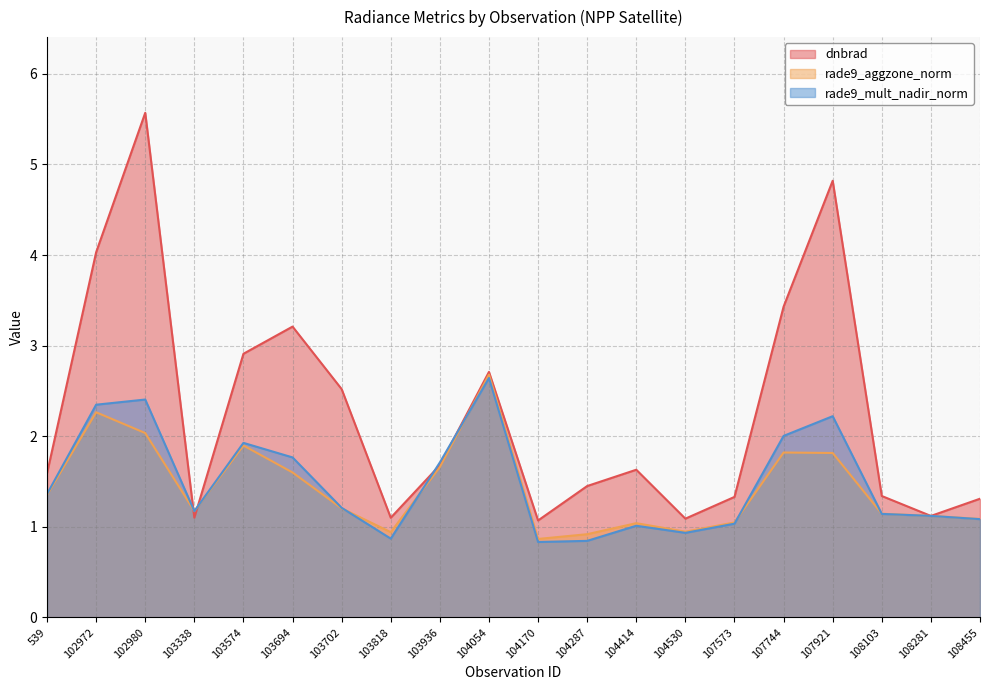

Which has a higher value, 103574 or 104054?

103574